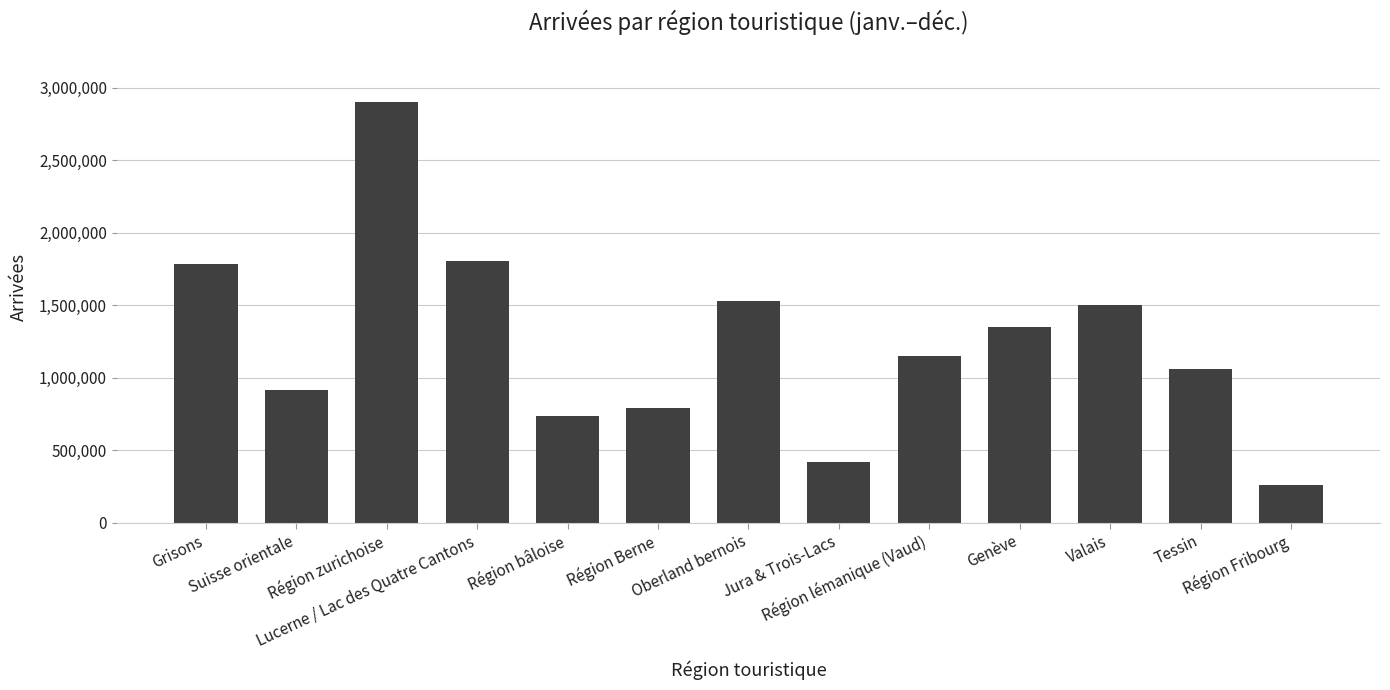

Reading left to right, extract all data points from this chart.

Grisons=1787067	Suisse orientale=917983	Région zurichoise=2903986	Lucerne / Lac des Quatre Cantons=1808766	Région bâloise=736209	Région Berne=791789	Oberland bernois=1531992	Jura & Trois-Lacs=421375	Région lémanique (Vaud)=1153755	Genève=1352589	Valais=1505385	Tessin=1058948	Région Fribourg=259143